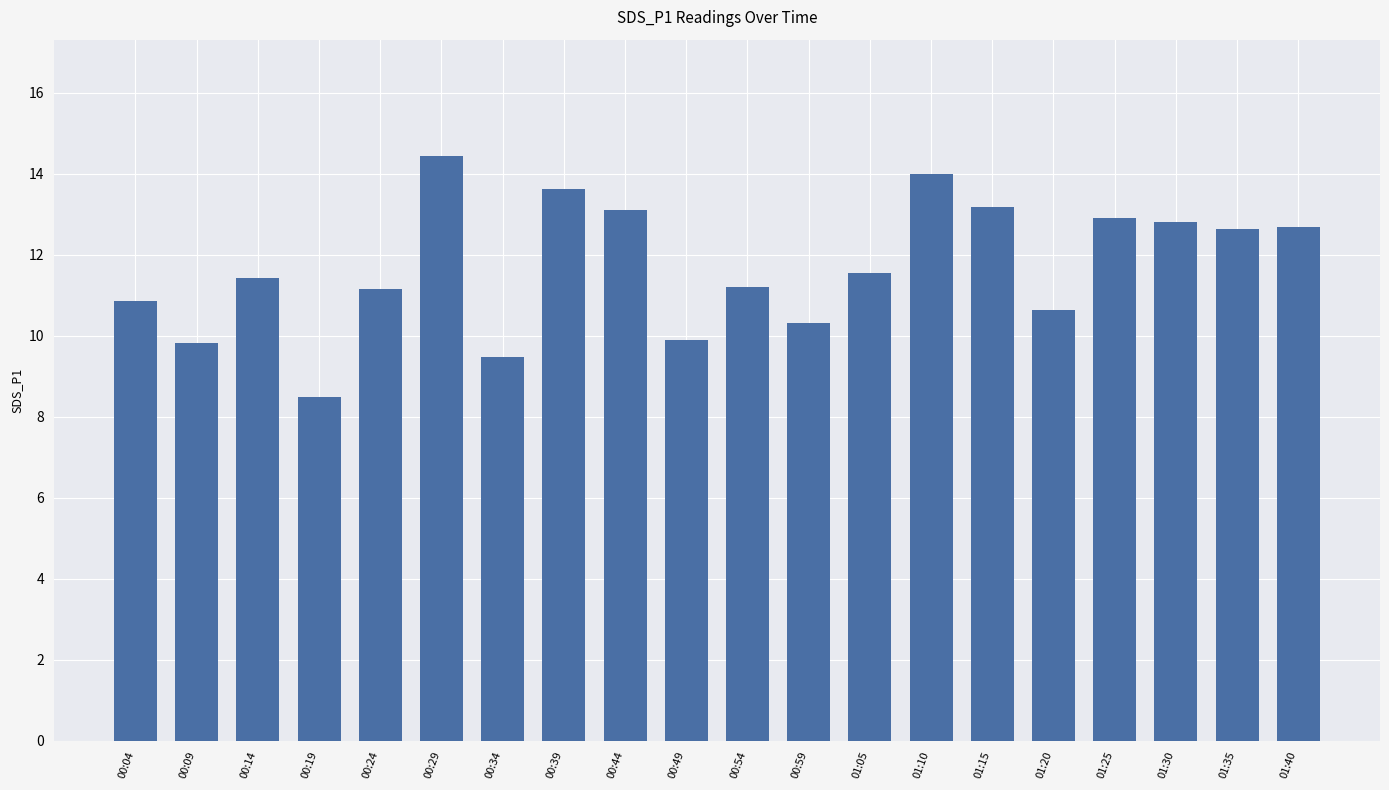

At which category does the chart reach its minimum across all series?

00:19